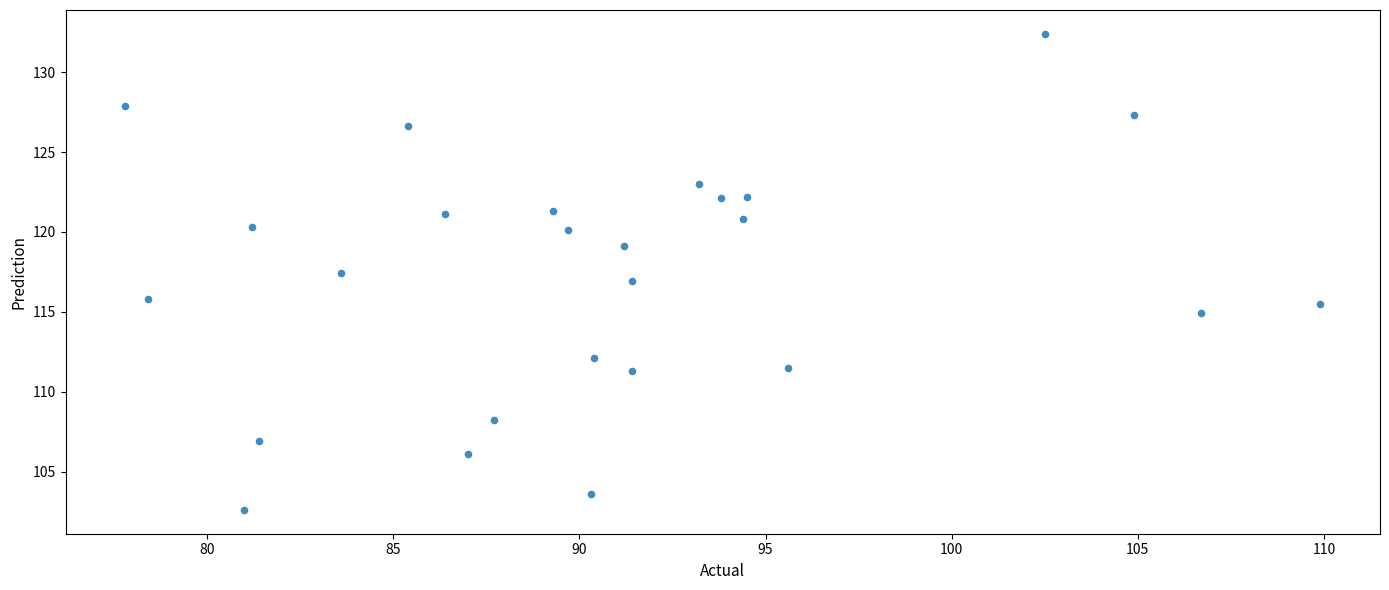

What is the range of Y values (max minus min)?

29.8